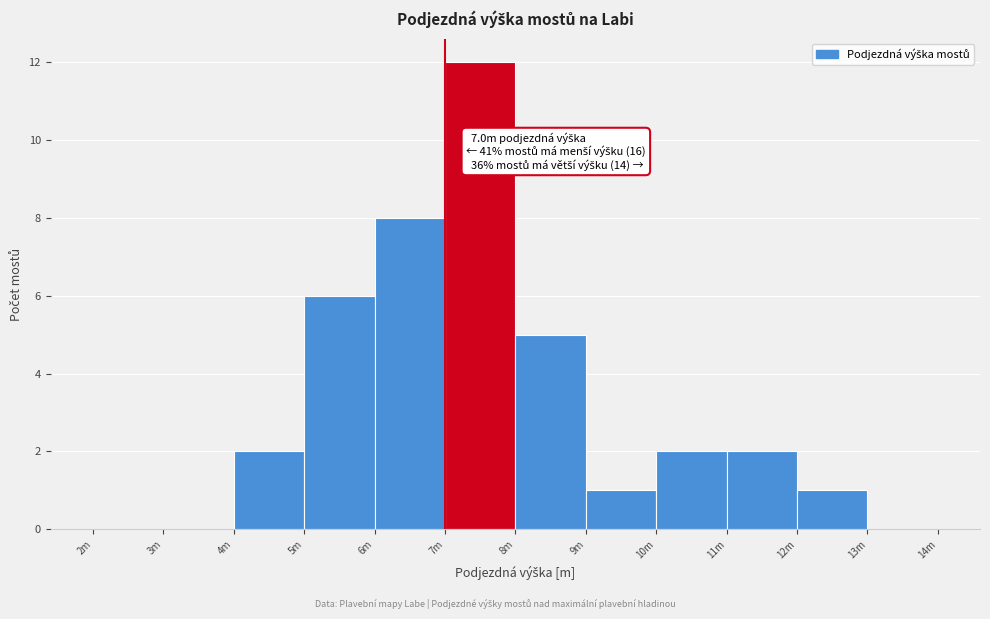

Reading left to right, extract all data points from this chart.

2m=0	3m=0	4m=2	5m=6	6m=8	7m=12	8m=5	9m=1	10m=2	11m=2	12m=1	13m=0